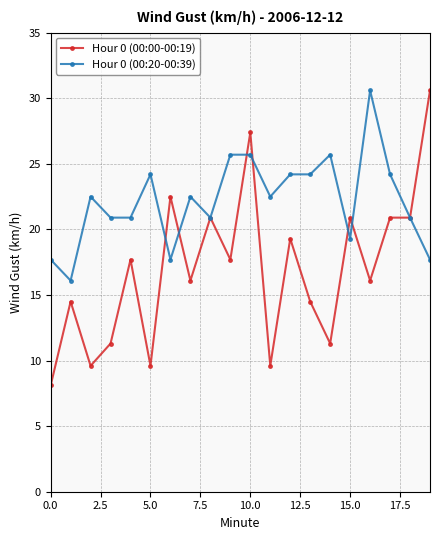

What is the value of the Hour 0 (00:00-00:19) point at the 17th from the left?

16.1